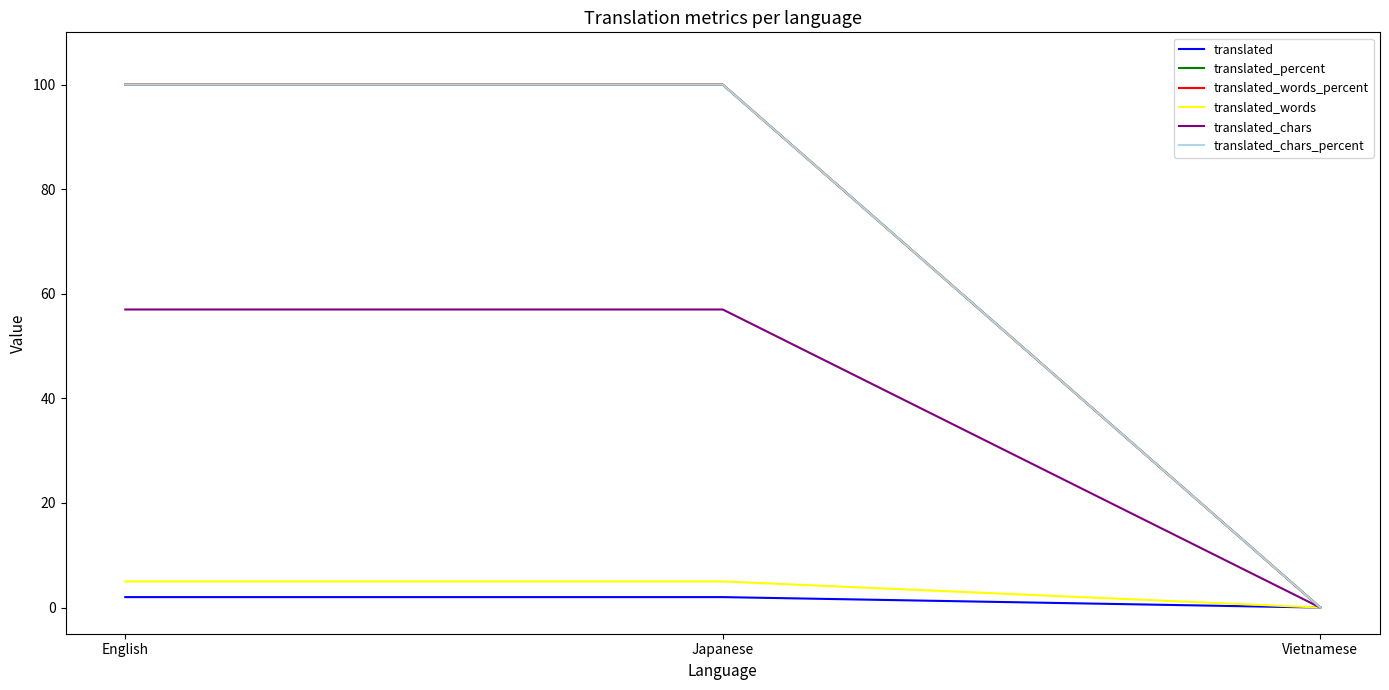

Does the chart display data point markers on the line(s)?

No